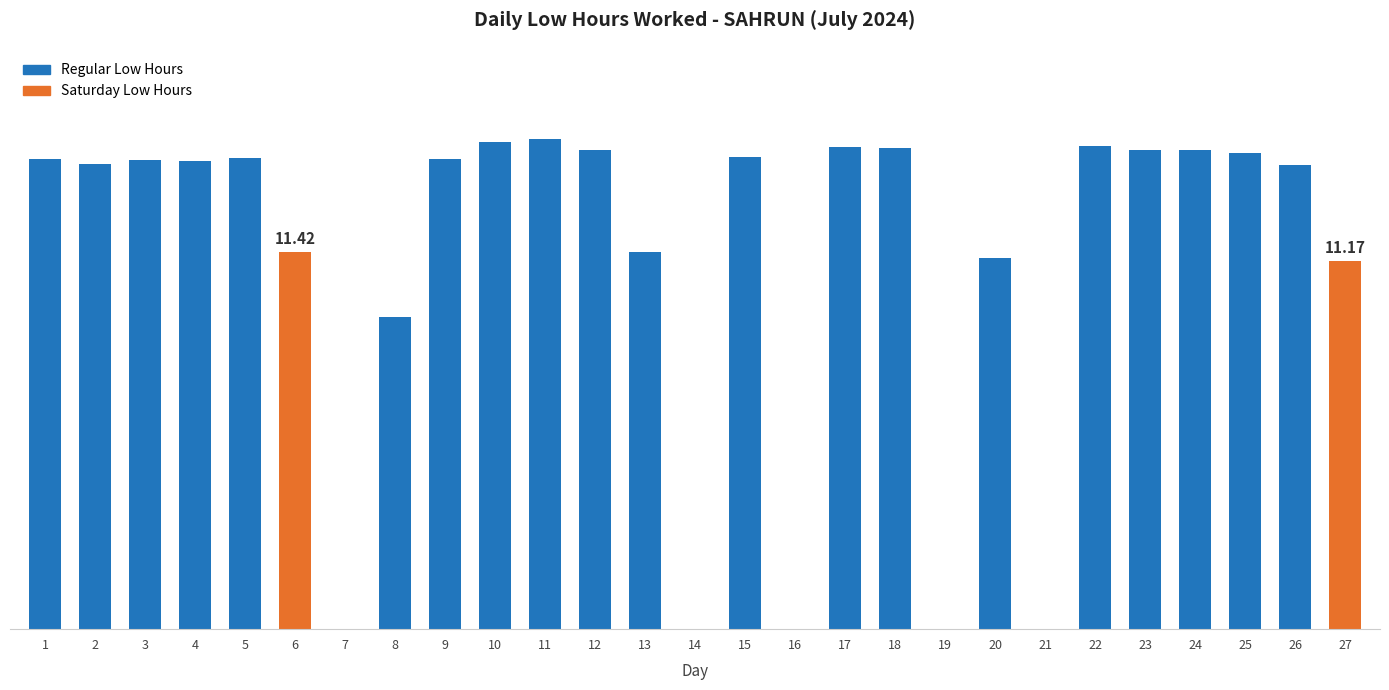

What is the sum of the values at 3 and 18?

28.8